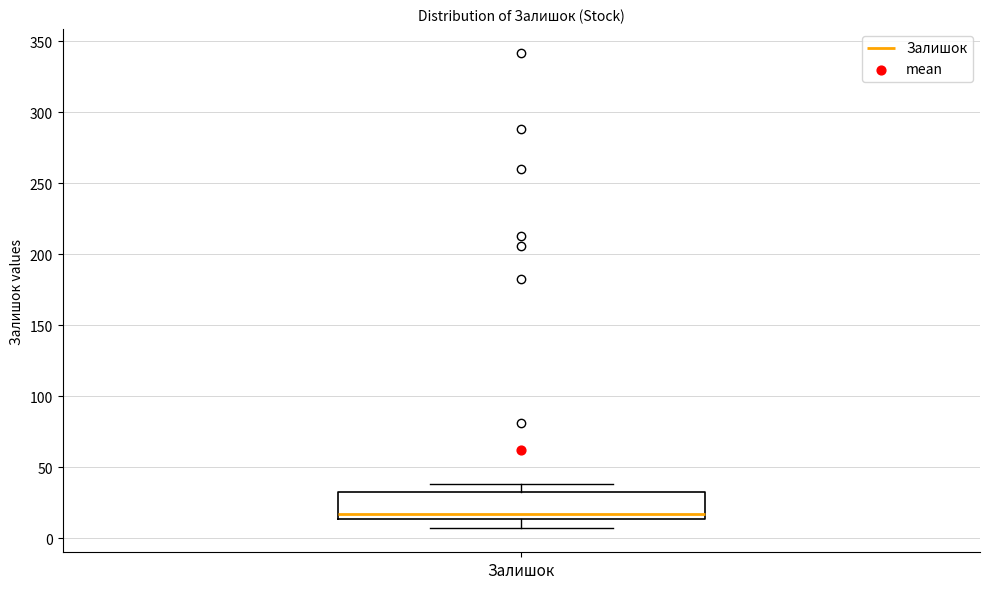

Where does the upper whisker of the box for Залишок end on the y-axis? The values are not printed on the chart, so give them approximately, as read against the axis.

40